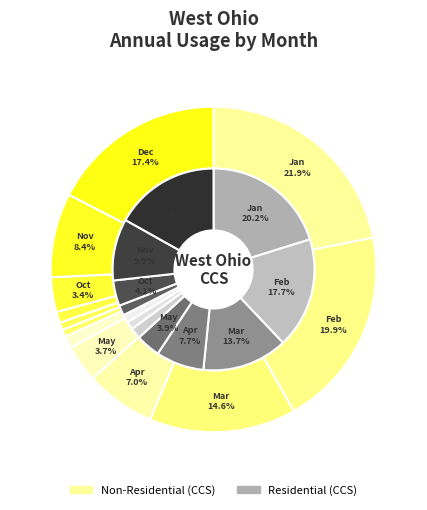

Which series has the largest range (max minus min)?

Non-Residential